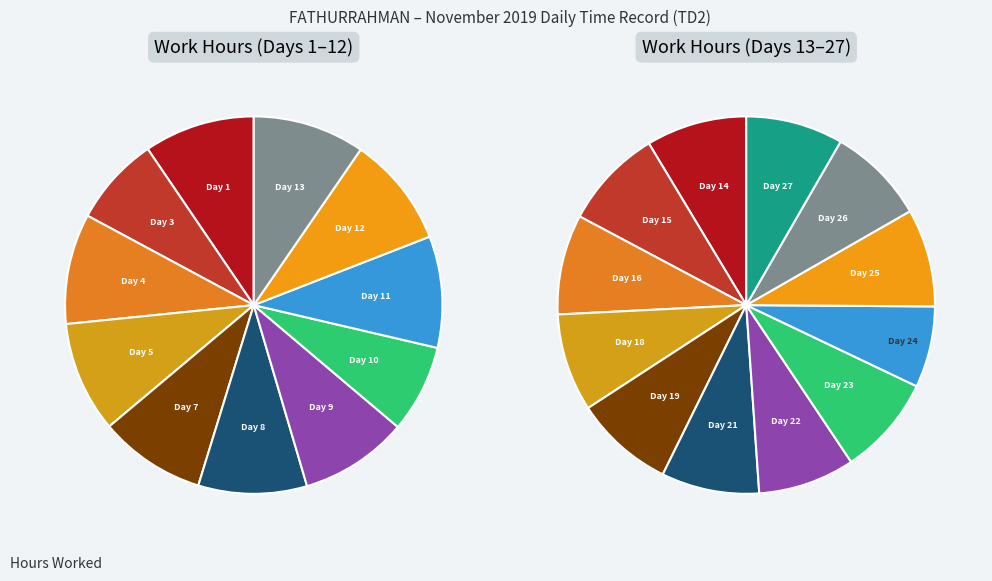

True or false: Day 24 accounts for 4% of the total.

True